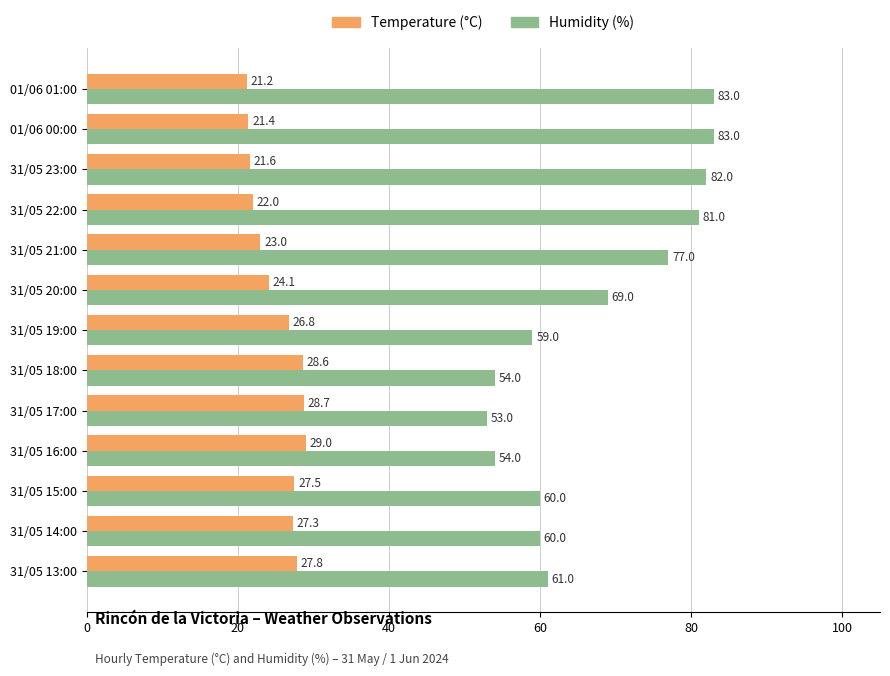

What is the lowest value of the Temperature (°C) series?

21.2